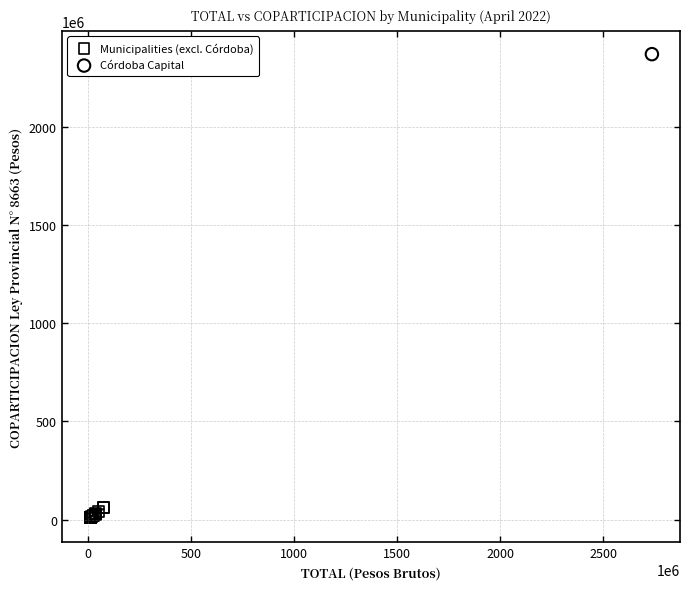

What are all the series names shown in the legend?

Municipalities (excl. Córdoba), Córdoba Capital